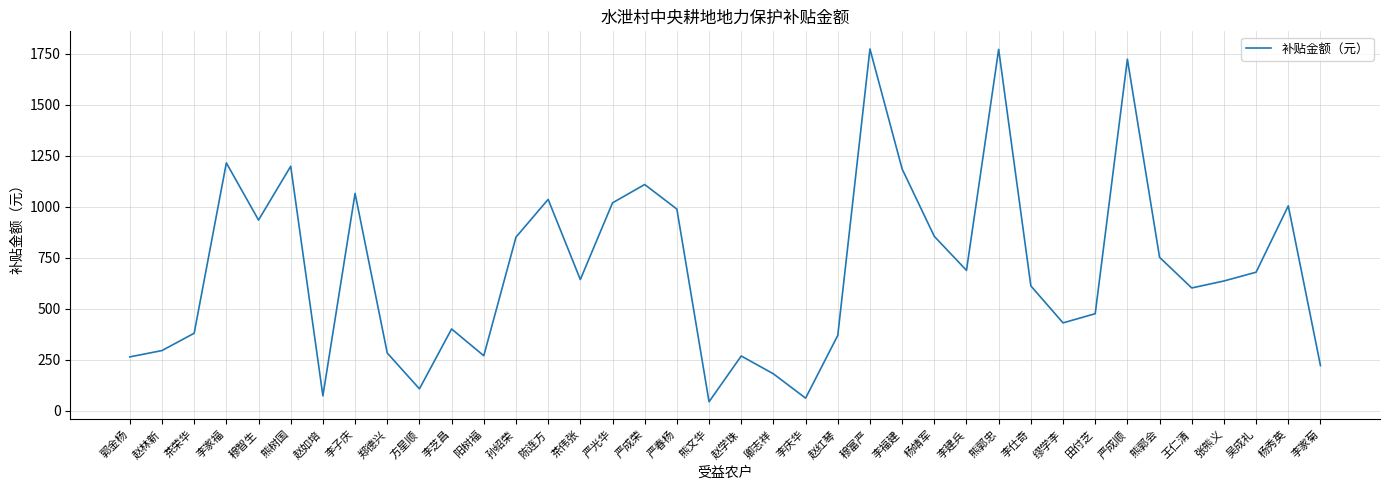

True or false: the data shows 43.2 at 熊文华.

True